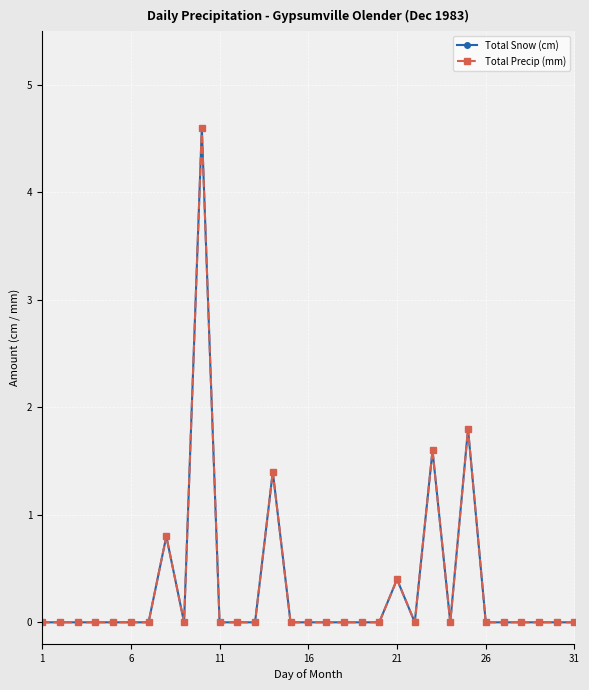

Does the chart have visible grid lines?

Yes